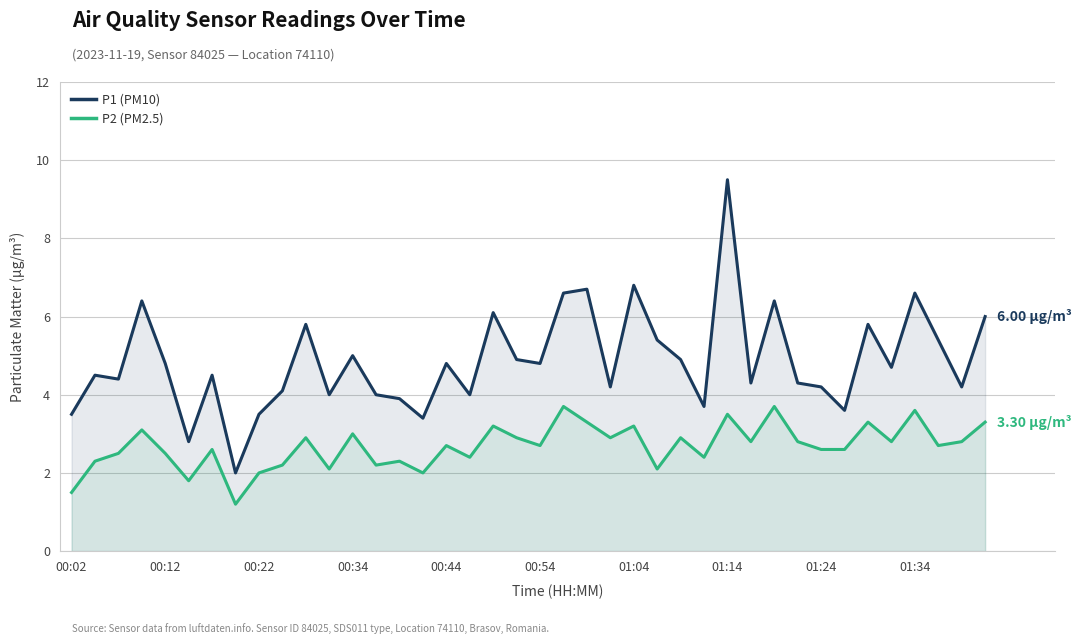

True or false: P2 (PM2.5) and P1 (PM10) intersect in this chart.

False